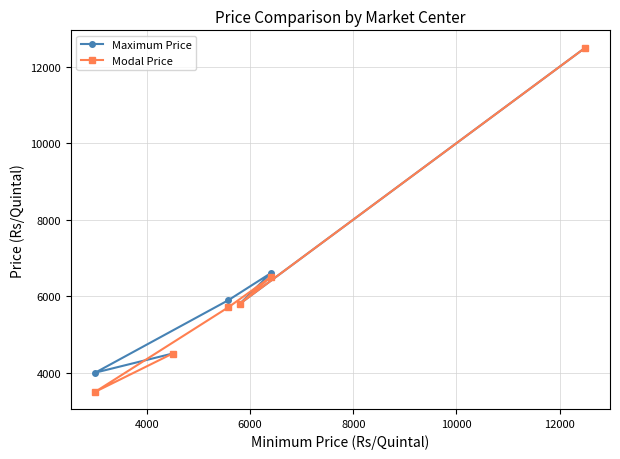

Reading left to right, what are all the values shown in this chart?

Maximum Price: 4000	4500	5895	5800	6600	12500
Modal Price: 3500	4500	5710	5800	6500	12500